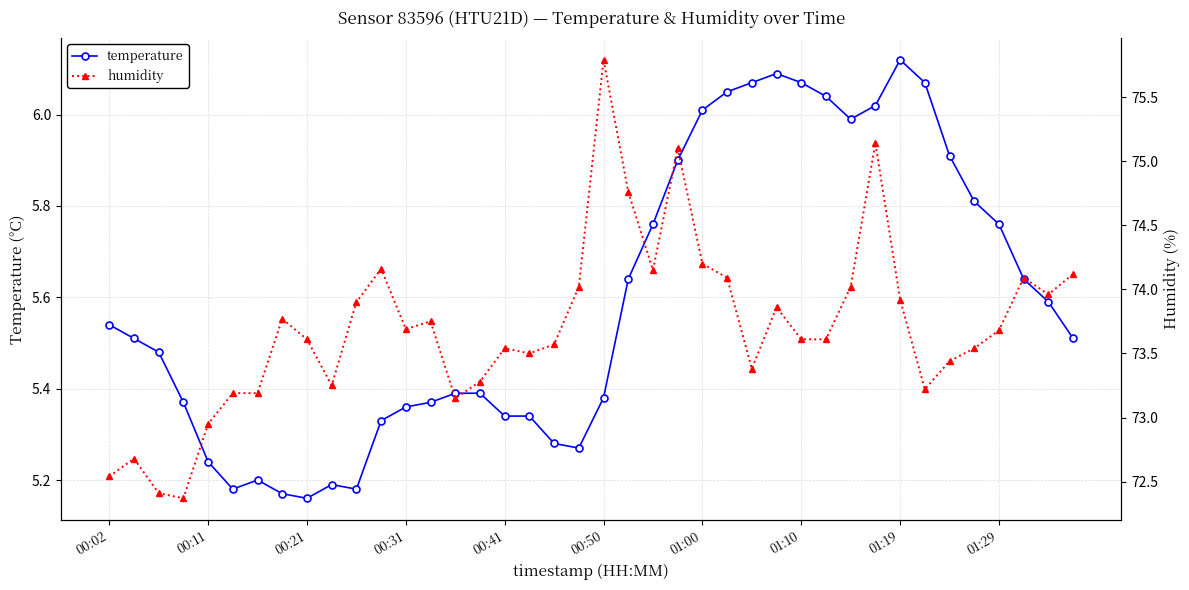

What is the difference between the maximum and minimum values in the temperature series?

1.0